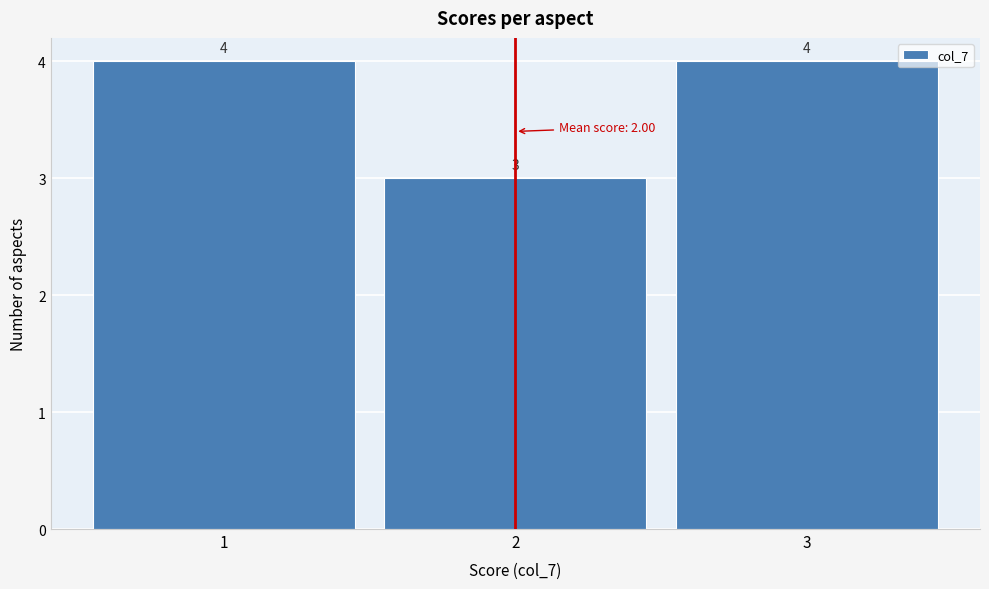

Reading left to right, list every bar in this chart as the range it spans on the x-axis followed by its height.

0.5 to 1.5: 4
1.5 to 2.5: 3
2.5 to 3.5: 4